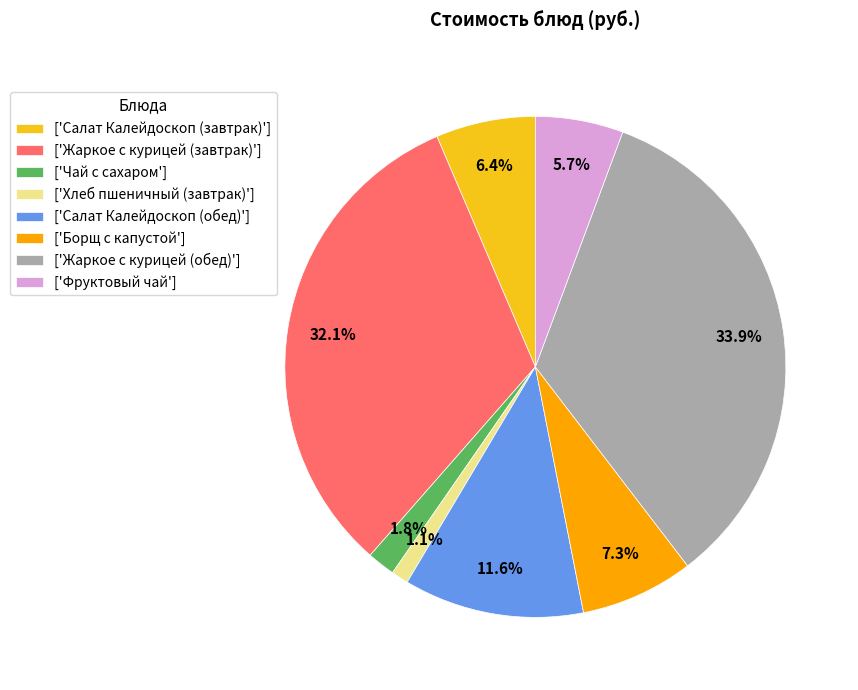

Is the sum of ['Жаркое с курицей (обед)'] and ['Фруктовый чай'] greater than half?

No